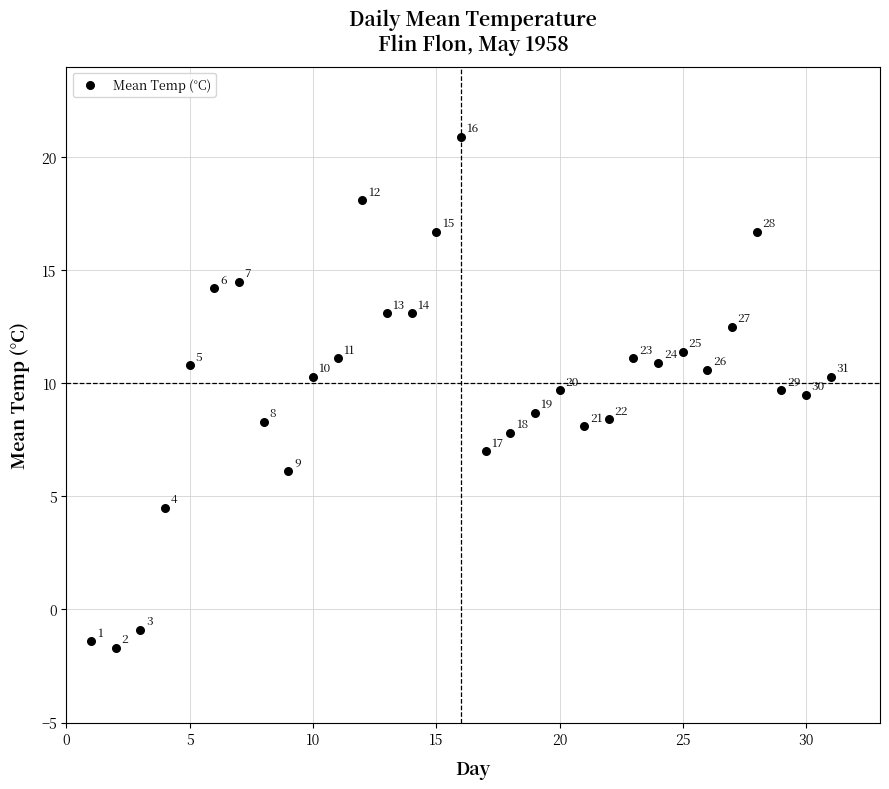

What is the range of Y values (max minus min)?

22.6